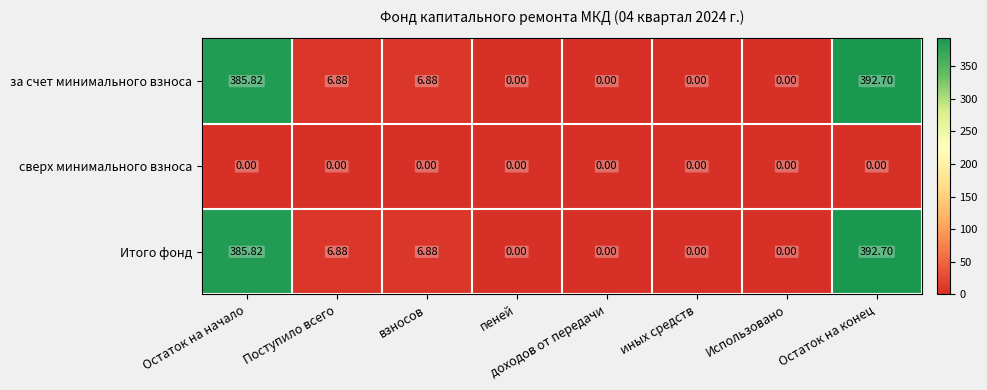

At which category is the sum across all series the highest?

Остаток на конец